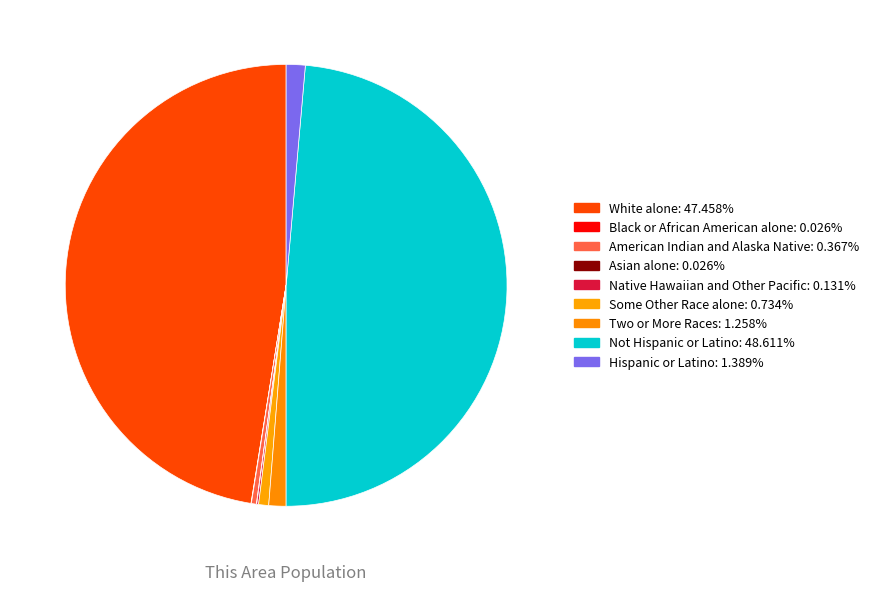

Does any single category account for the majority?

No